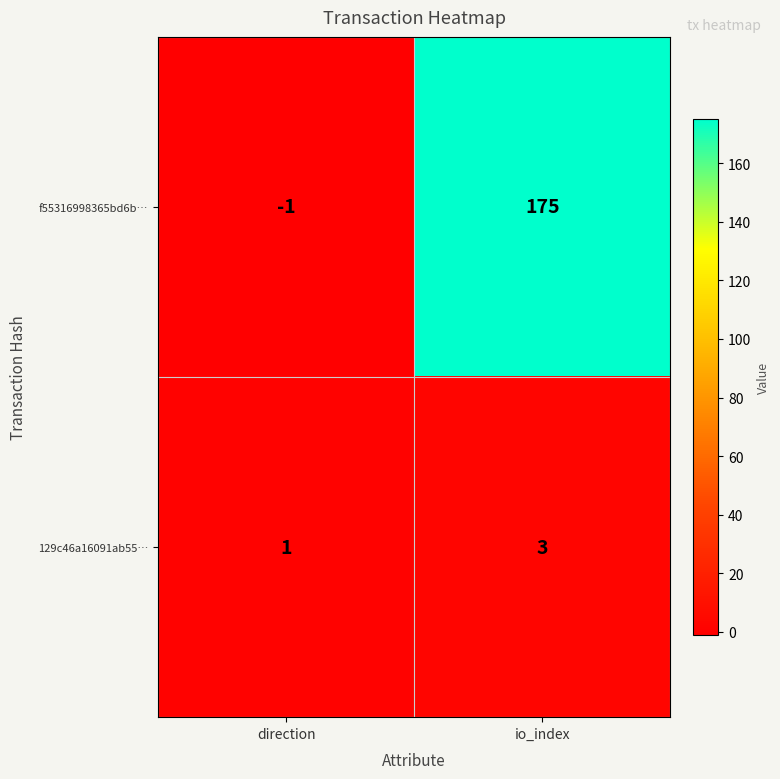

Reading left to right, extract all data points from this chart.

f55316998365bd6b…: direction=-1	io_index=175
129c46a16091ab55…: direction=1	io_index=3